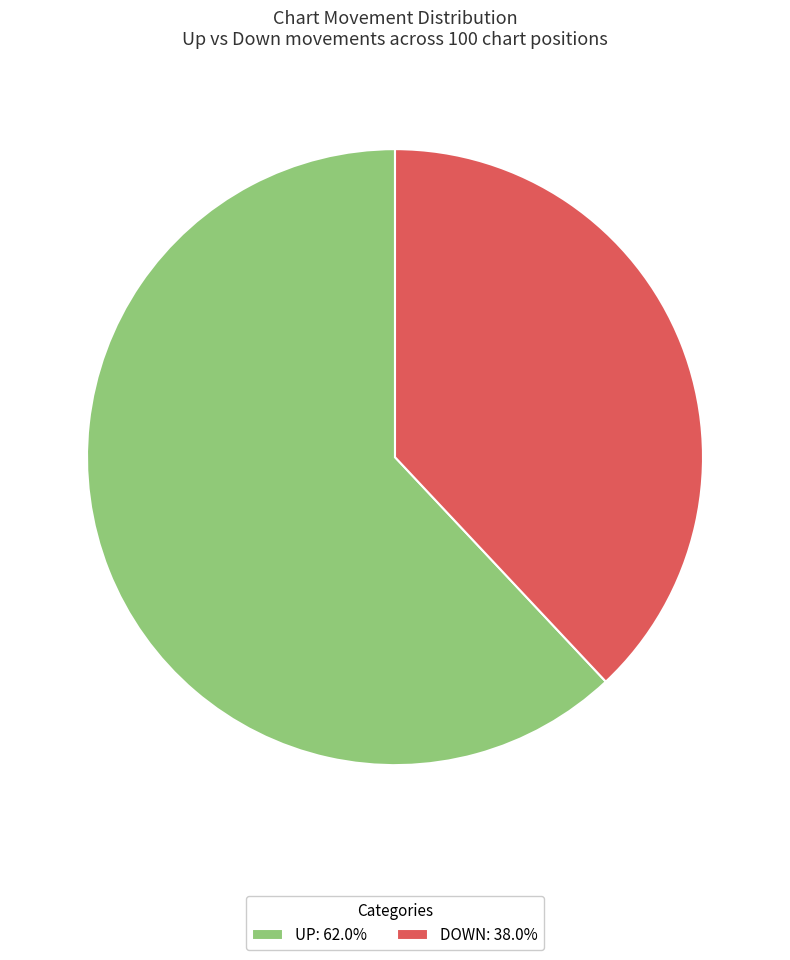

Does DOWN: 38.0% represent more than half of the total?

No